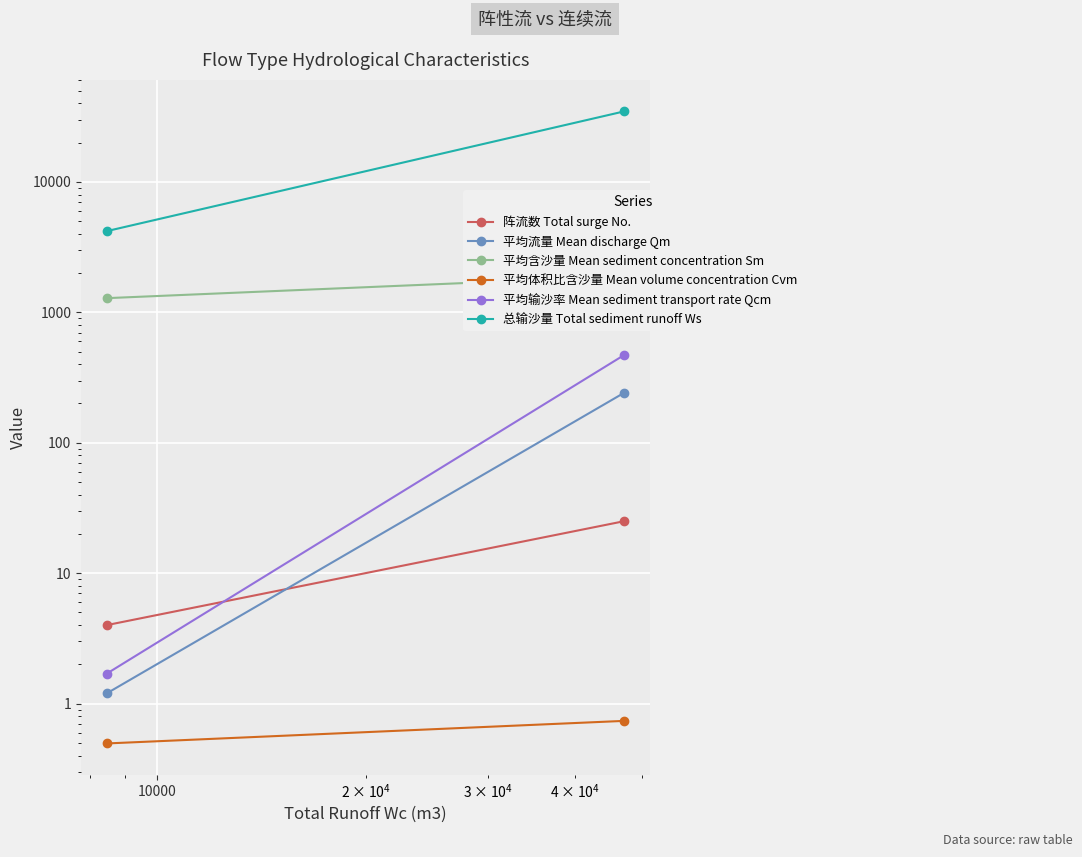

What is the sum of all 平均输沙率 Mean sediment transport rate Qcm values?

470.1